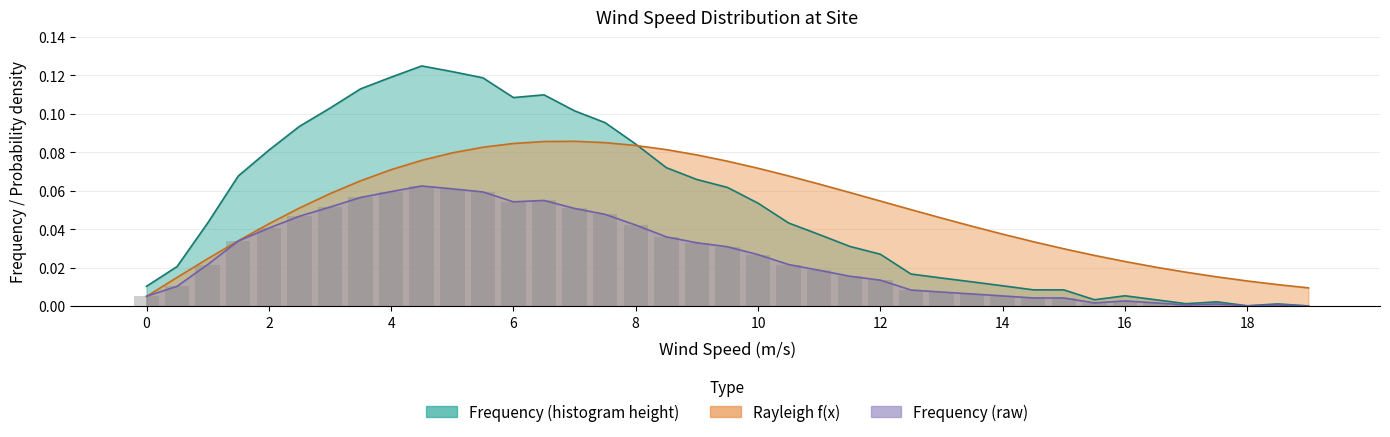

What is the maximum value for Rayleigh f(x)?

0.1